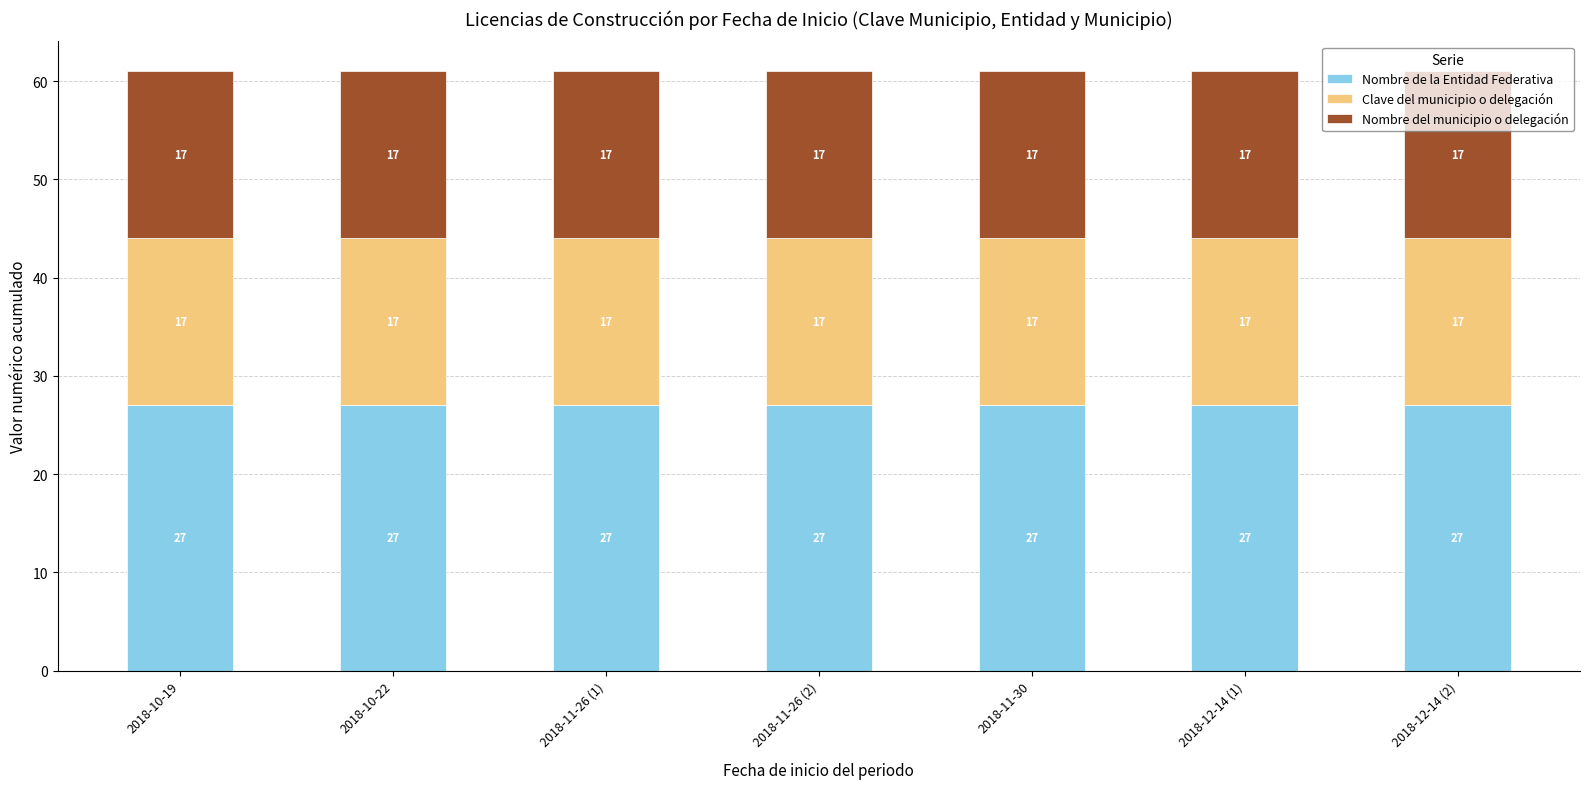

Does the chart contain any negative values?

No